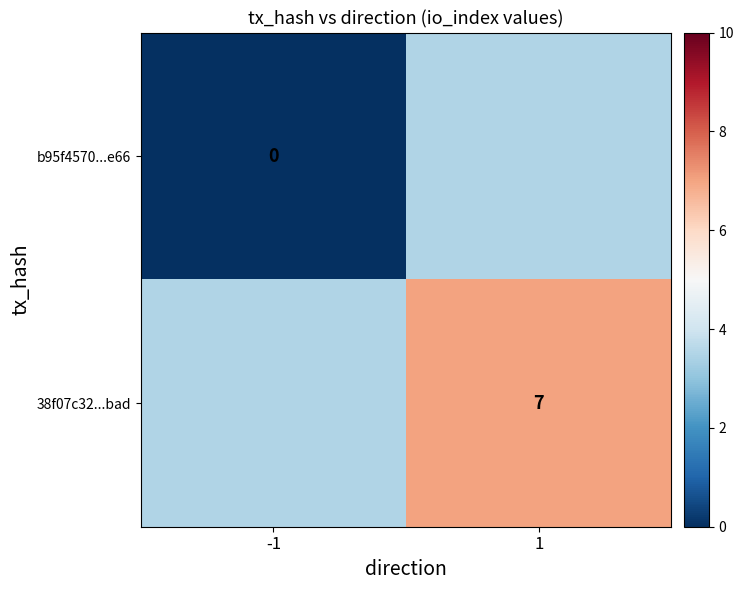

Is it true that 38f07c32...bad equals 7.0 at 1?

True